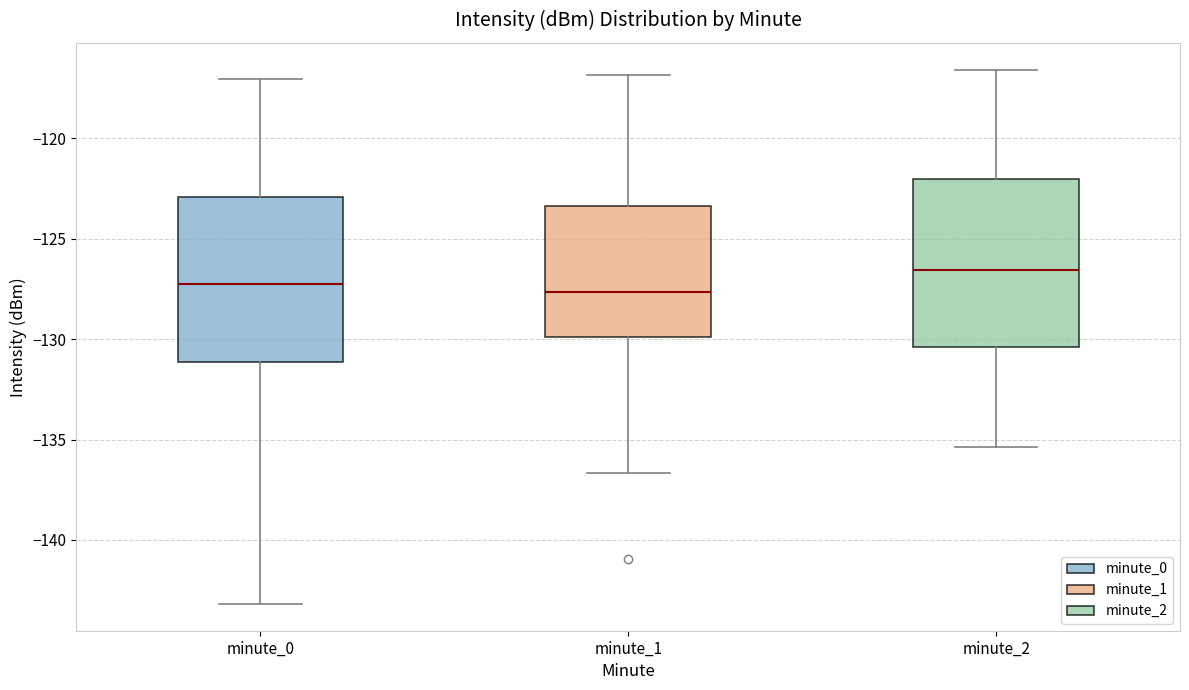

Where is the lower edge of the box for minute_2 on the y-axis? The values are not printed on the chart, so give them approximately, as read against the axis.

-130.5